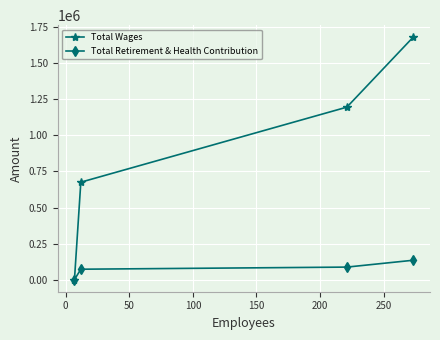

What is the difference between the maximum and second lowest values in the Total Retirement & Health Contribution series?

62094